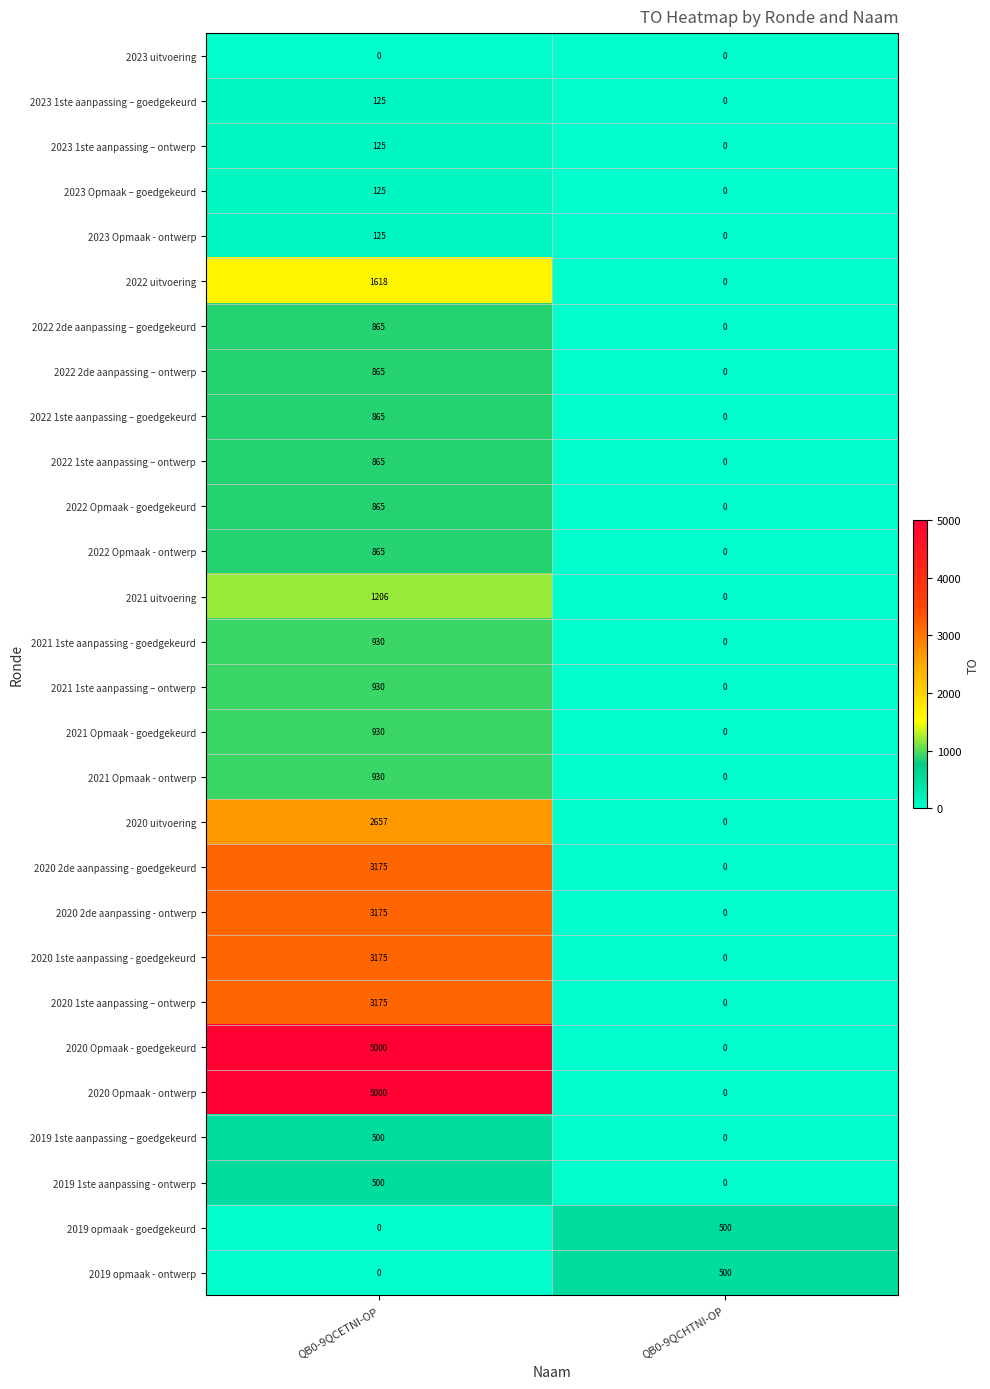

What is the difference between the highest and lowest values at QB0-9QCHTNI-OP?

500